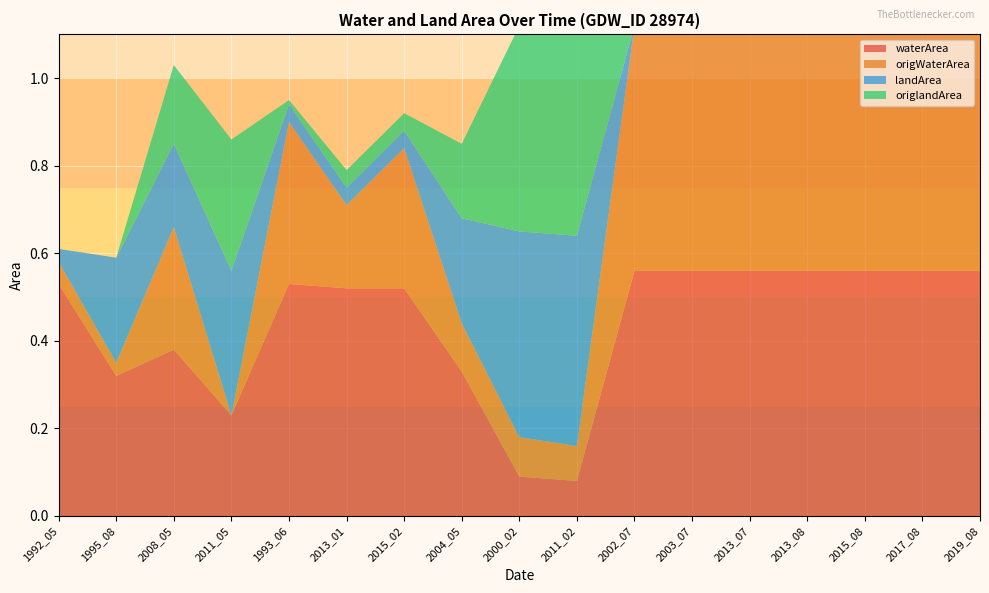

Reading left to right, what are all the values shown in this chart?

waterArea: 0.5	0.3	0.4	0.2	0.5	0.5	0.5	0.3	0.1	0.1	0.6	0.6	0.6	0.6	0.6	0.6	0.6
origWaterArea: 0.1	0.0	0.3	0.0	0.4	0.2	0.3	0.1	0.1	0.1	0.6	0.6	0.6	0.6	0.6	0.6	0.6
landArea: 0.0	0.2	0.2	0.3	0.0	0.0	0.0	0.2	0.5	0.5	0.0	0.0	0.0	0.0	0.0	0.0	0.0
origlandArea: 0.0	0.0	0.2	0.3	0.0	0.0	0.0	0.2	0.5	0.5	0.0	0.0	0.0	0.0	0.0	0.0	0.0